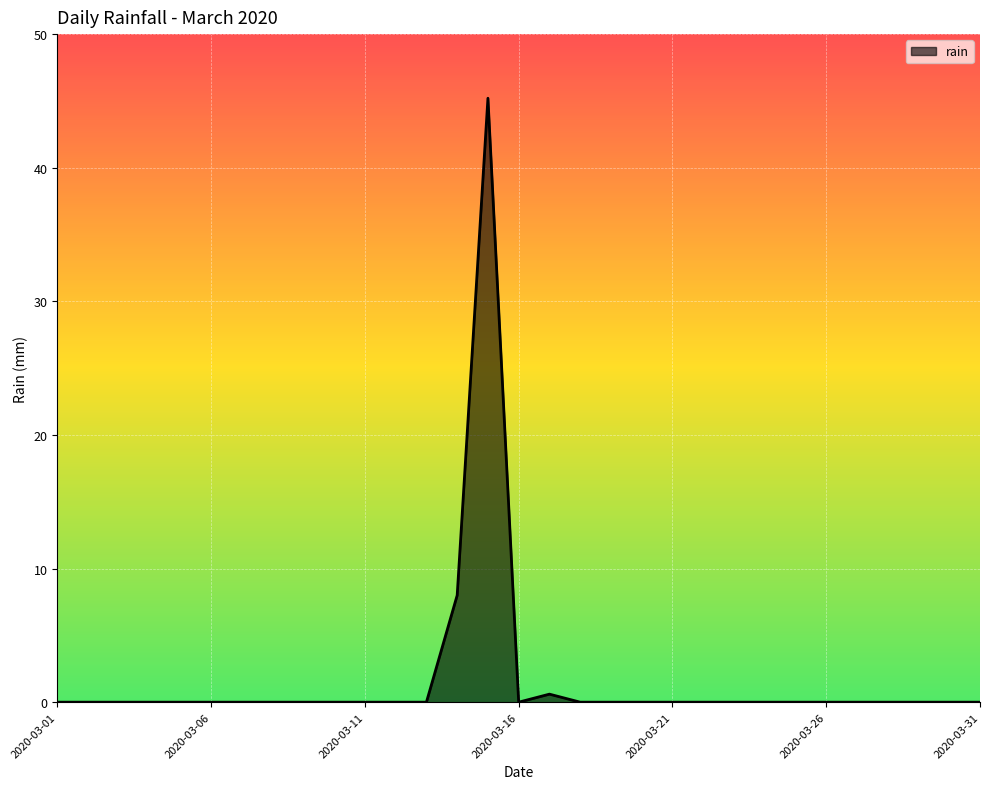

What is the greatest value displayed?

45.2